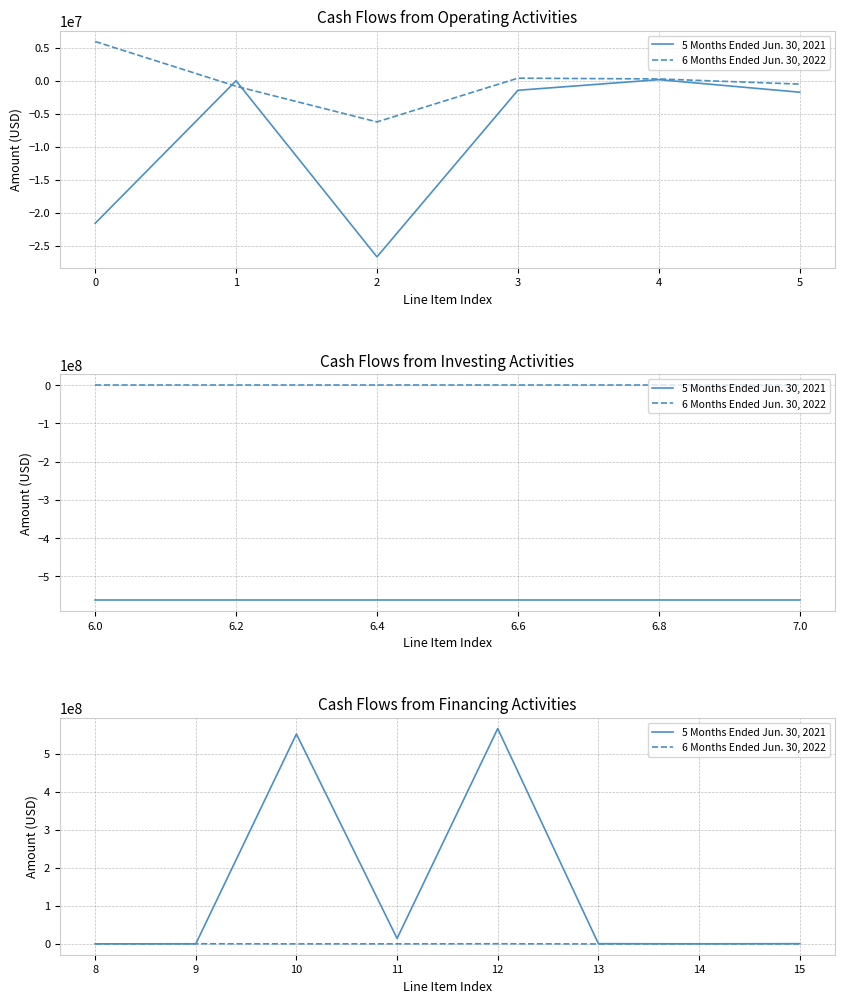

What are all the series names shown in the legend?

5 Months Ended Jun. 30, 2021, 6 Months Ended Jun. 30, 2022